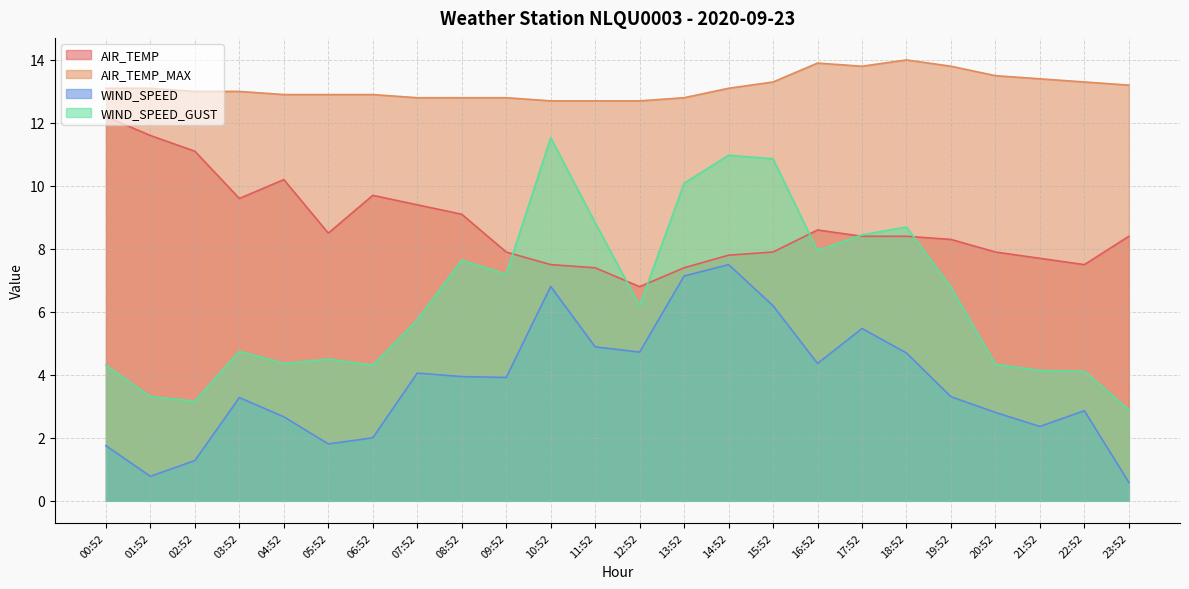

Reading right to left, what are all the values shown in this chart?

AIR_TEMP: 8.4	7.5	7.7	7.9	8.3	8.4	8.4	8.6	7.9	7.8	7.4	6.8	7.4	7.5	7.9	9.1	9.4	9.7	8.5	10.2	9.6	11.1	11.6	12.2
AIR_TEMP_MAX: 13.2	13.3	13.4	13.5	13.8	14.0	13.8	13.9	13.3	13.1	12.8	12.7	12.7	12.7	12.8	12.8	12.8	12.9	12.9	12.9	13.0	13.0	13.1	13.1
WIND_SPEED: 0.6	2.9	2.4	2.8	3.3	4.7	5.5	4.4	6.2	7.5	7.1	4.7	4.9	6.8	3.9	3.9	4.1	2.0	1.8	2.7	3.3	1.3	0.8	1.8
WIND_SPEED_GUST: 2.9	4.1	4.1	4.3	6.8	8.7	8.4	7.9	10.9	11.0	10.1	6.2	8.8	11.5	7.2	7.6	5.8	4.3	4.5	4.4	4.8	3.2	3.3	4.3